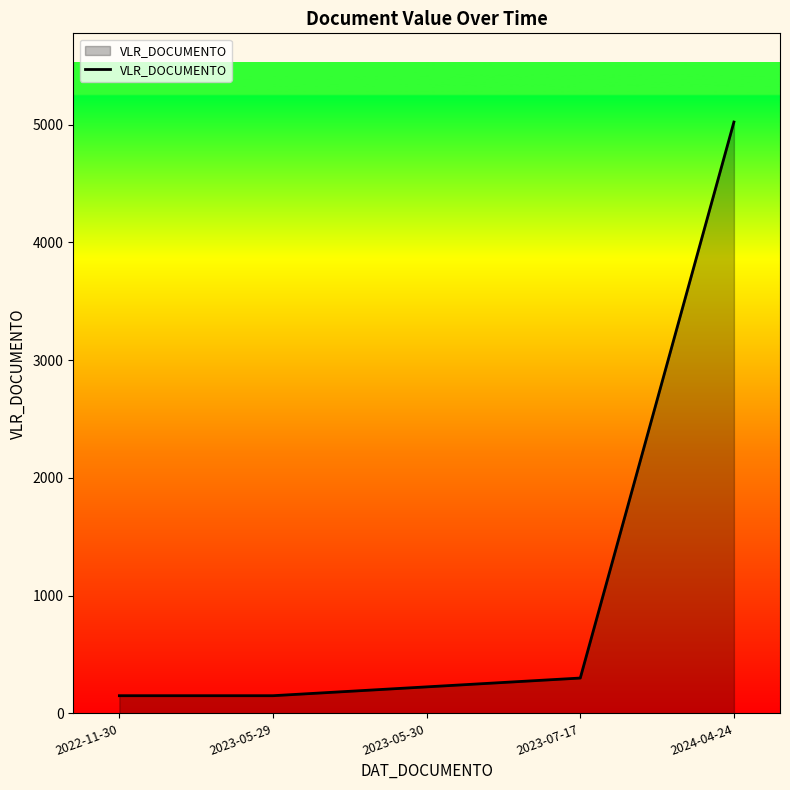

Reading right to left, extract all data points from this chart.

5023.0	300.0	225.0	150.0	150.0